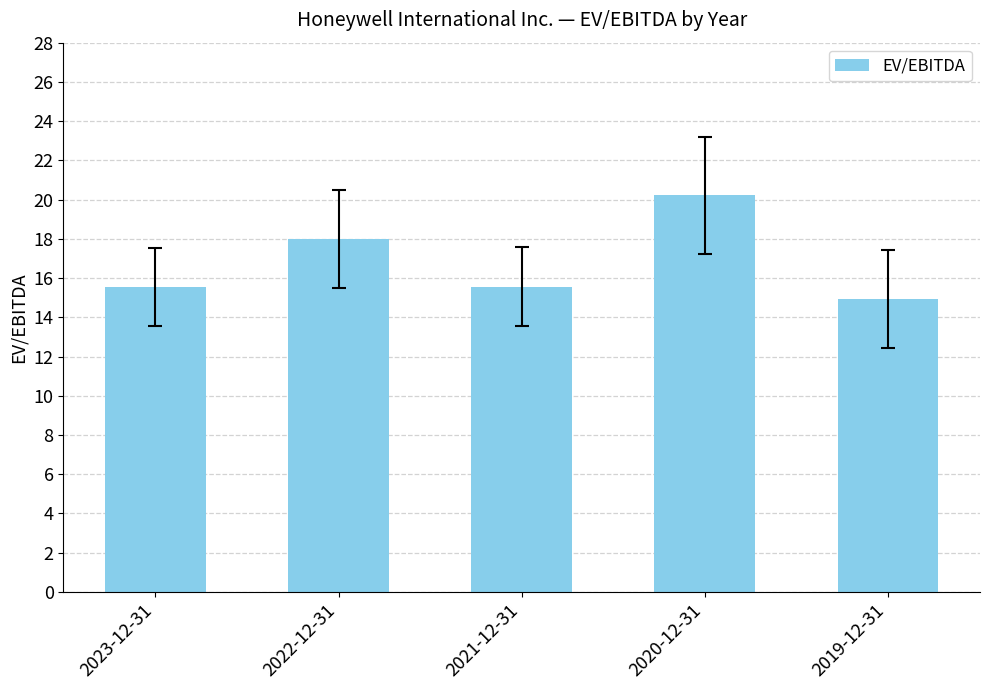

What is the greatest value displayed?

20.2